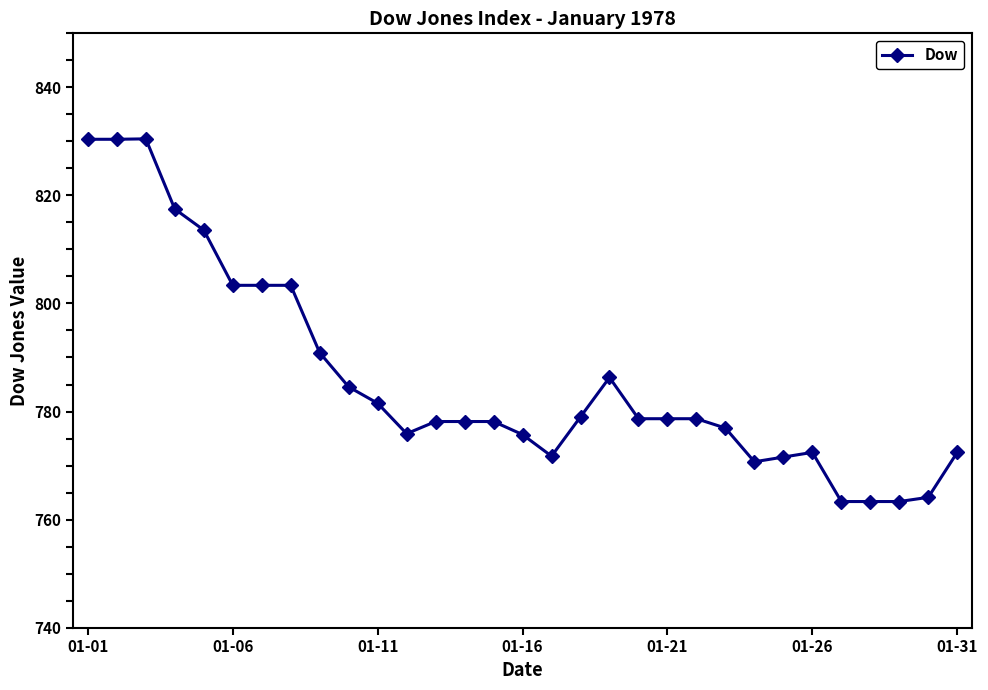

What is the smallest value displayed?

763.3